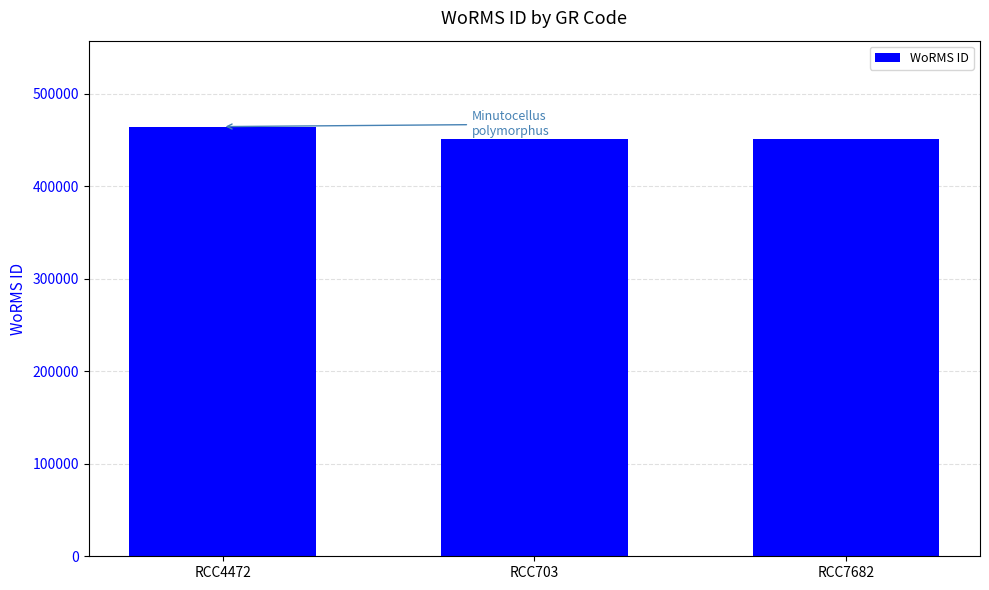

What is the label of the 2nd bar from the left?

RCC703